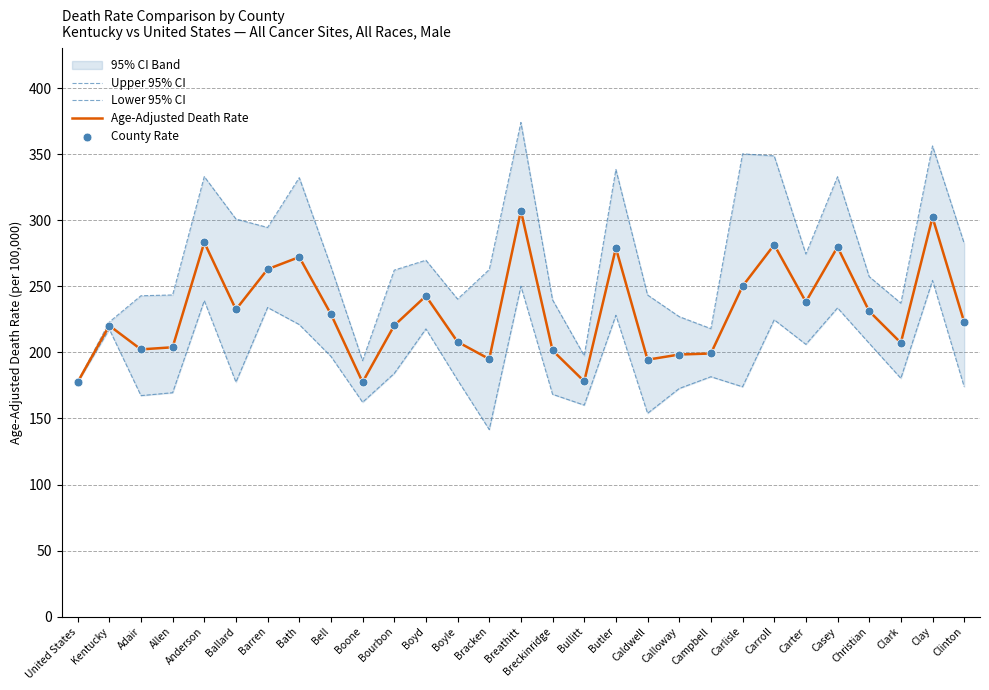

What is the total value across all series at Bell?

920.0